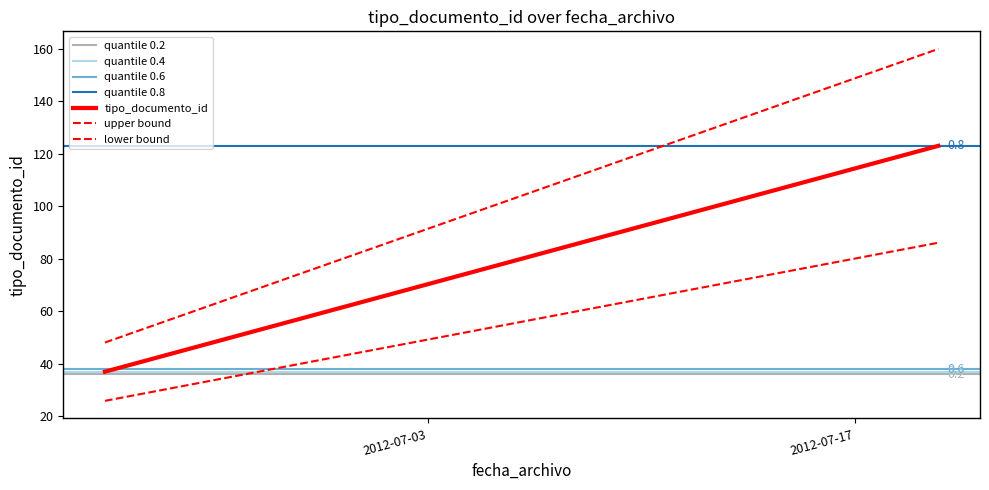

How many lines are shown in the chart?

1